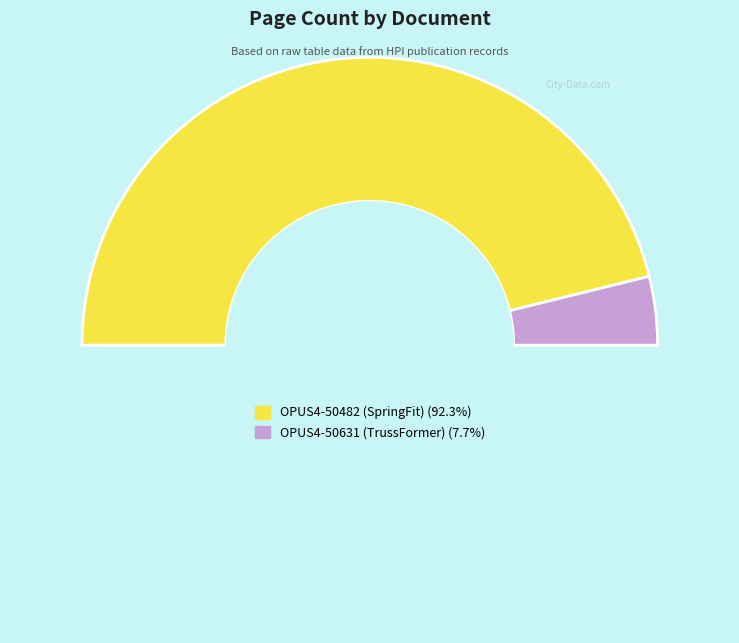

How many slices are in this pie chart?

3